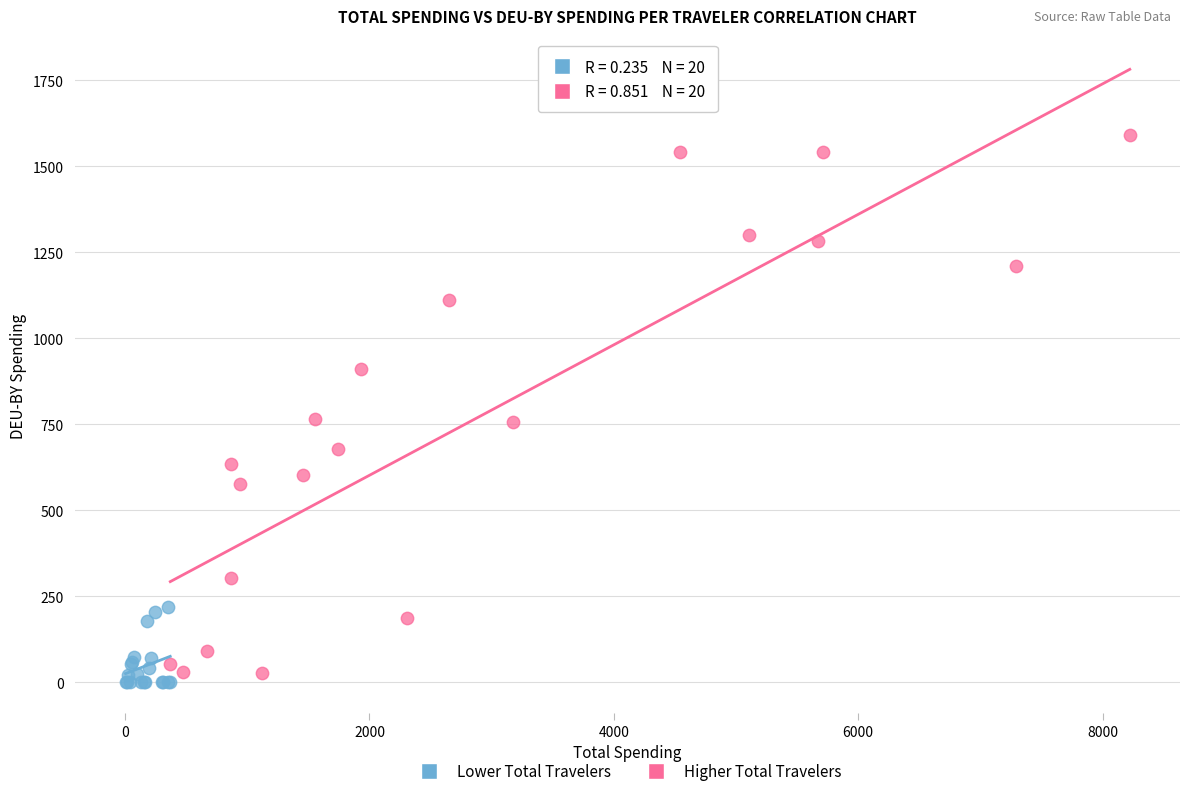

Which series has the largest Y range (max minus min)?

Higher Total Travelers